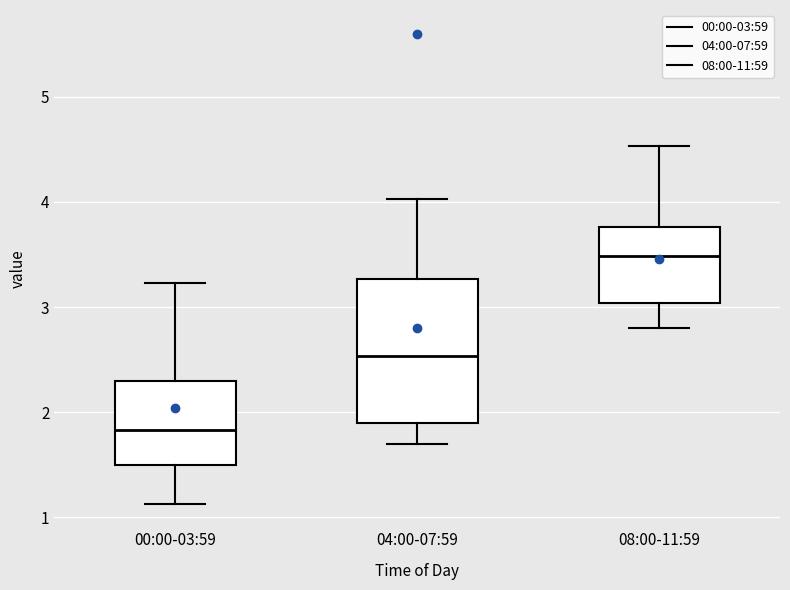

Reading left to right, transcribe this box plot: for each box, give where its median line is, the range the box spans, and where its two whiskers end, as read against the y-axis. The values are not printed on the chart, so give them approximately, as read against the axis.

00:00-03:59: median 1.8, box 1.5 to 2.3, whiskers 1.1 to 3.2
04:00-07:59: median 2.5, box 1.9 to 3.3, whiskers 1.7 to 4.0
08:00-11:59: median 3.5, box 3.0 to 3.8, whiskers 2.8 to 4.5